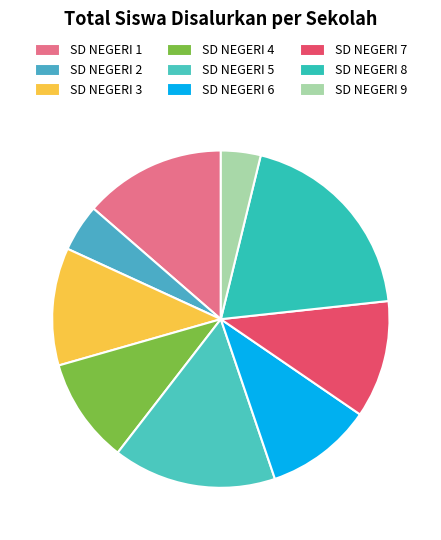

How many segments does this pie chart have?

9